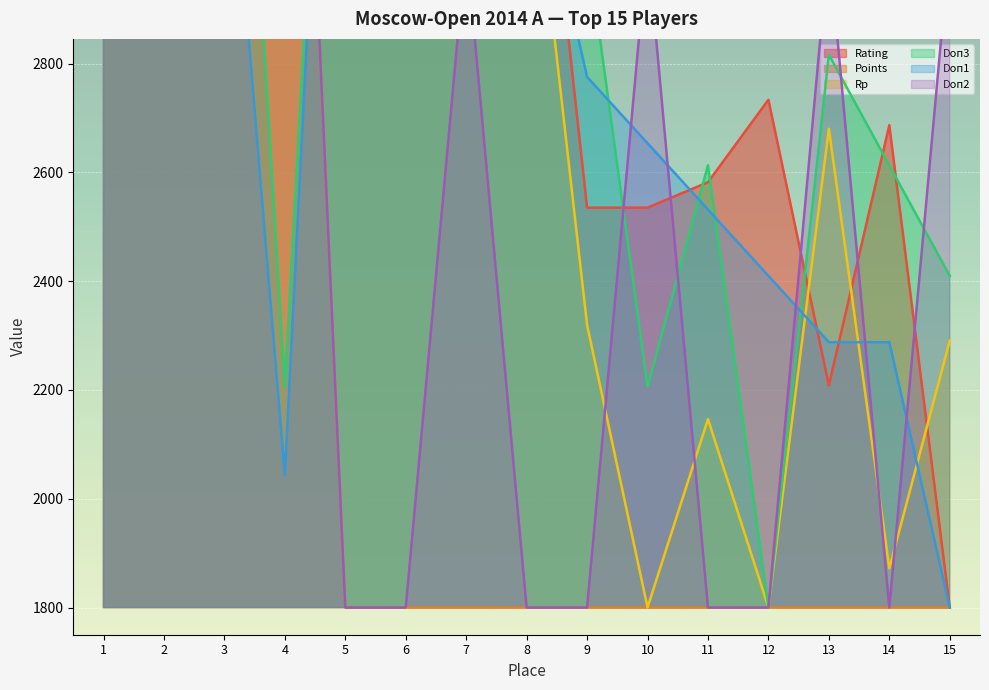

What is the average value of the Doп2 series?

2531.7